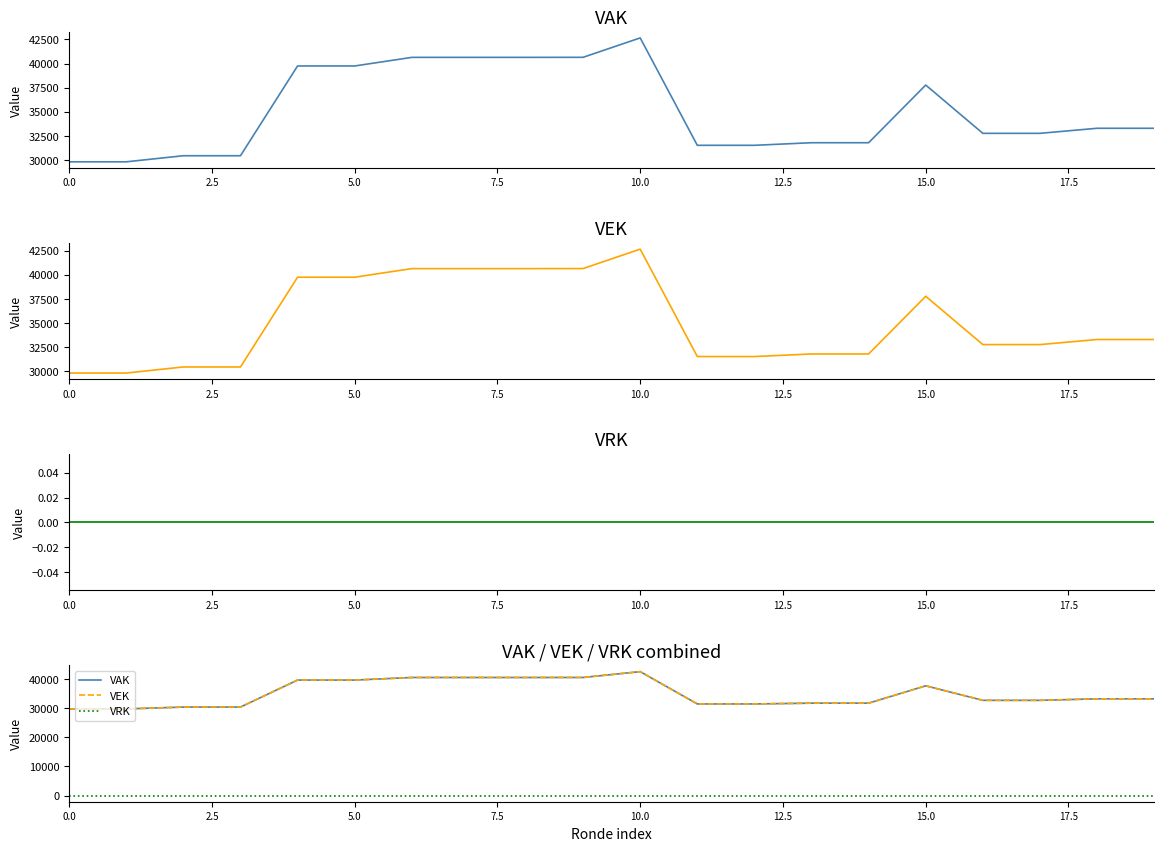

Which series has the widest spread of values?

VAK